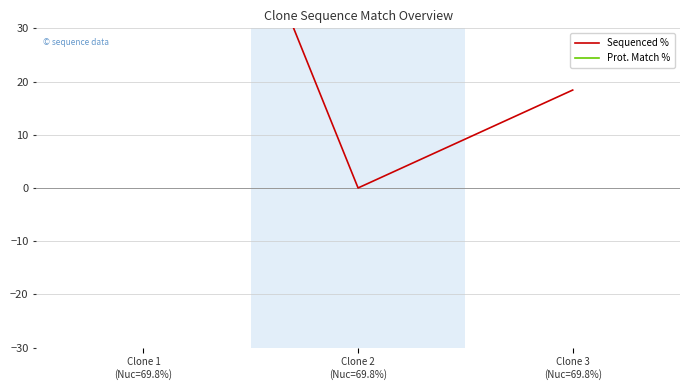

Which label corresponds to the largest value in the chart?

Clone 1
(Nuc=69.8%)